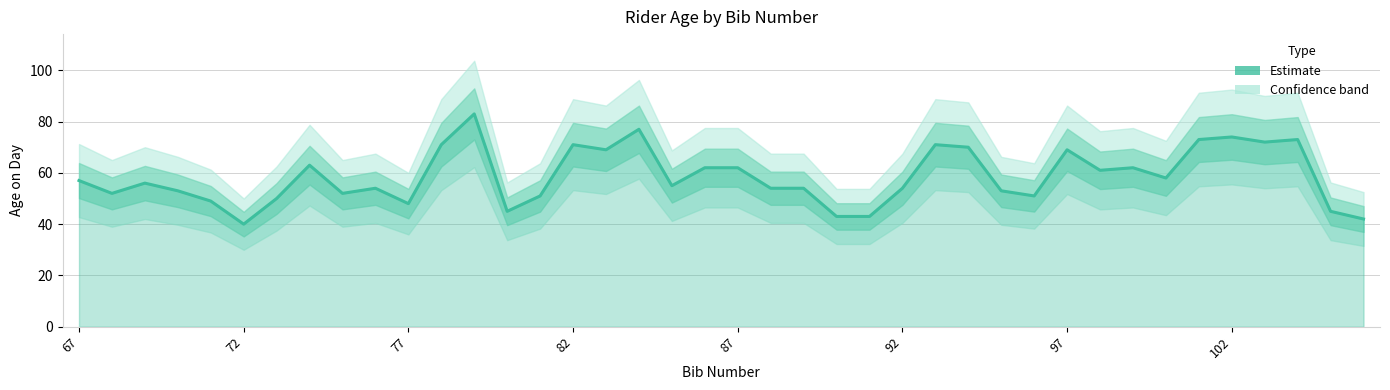

What is the greatest value displayed?

83